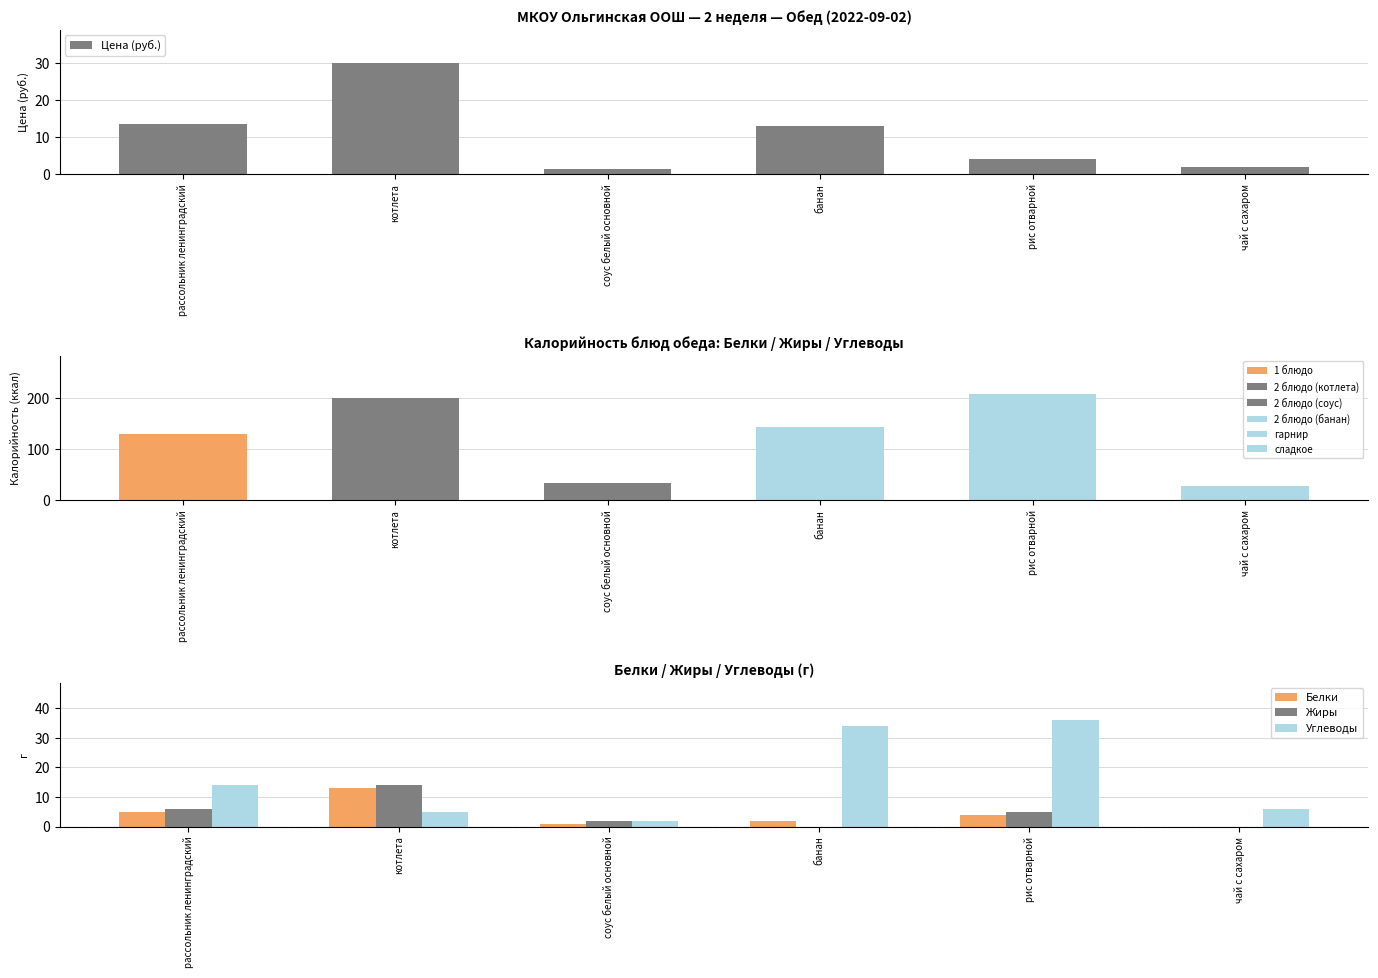

What is the label of the 1st bar from the right?

чай с сахаром